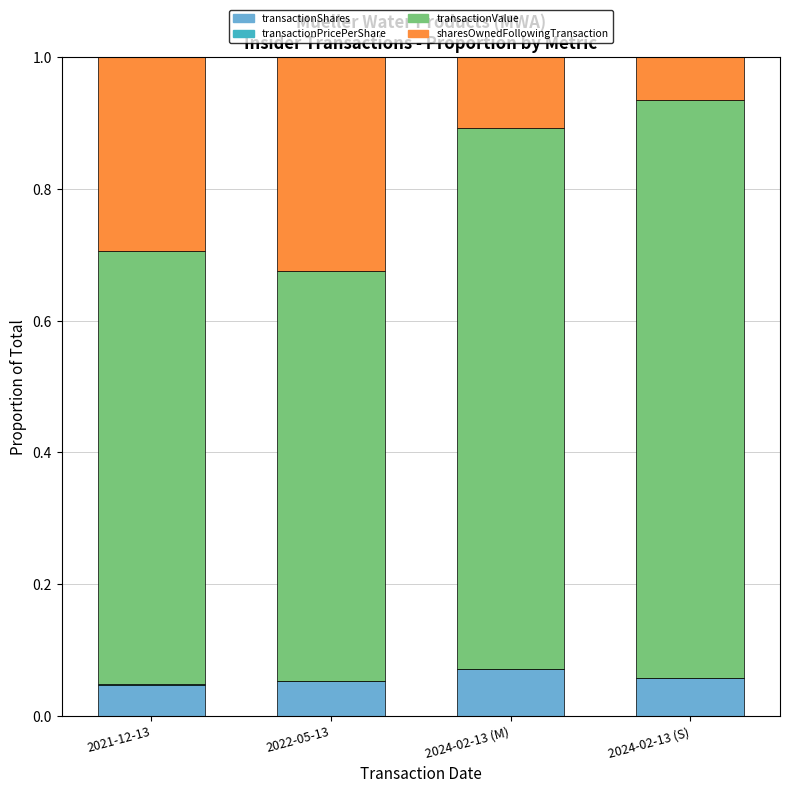

The transactionShares series shows 0.0 at 2024-02-13 (M). True or false?

False